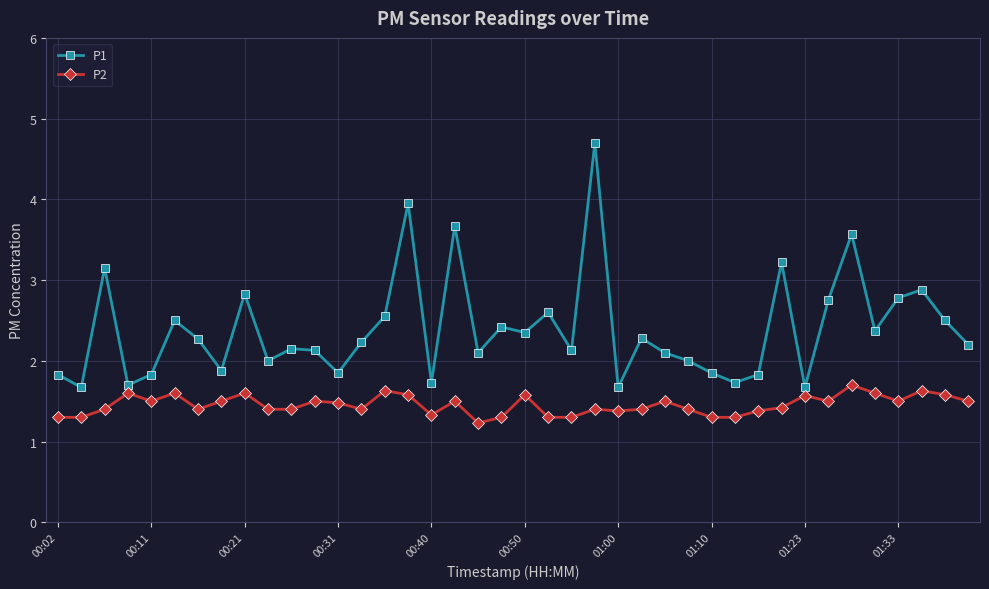

Count the number of data series in this chart.

2